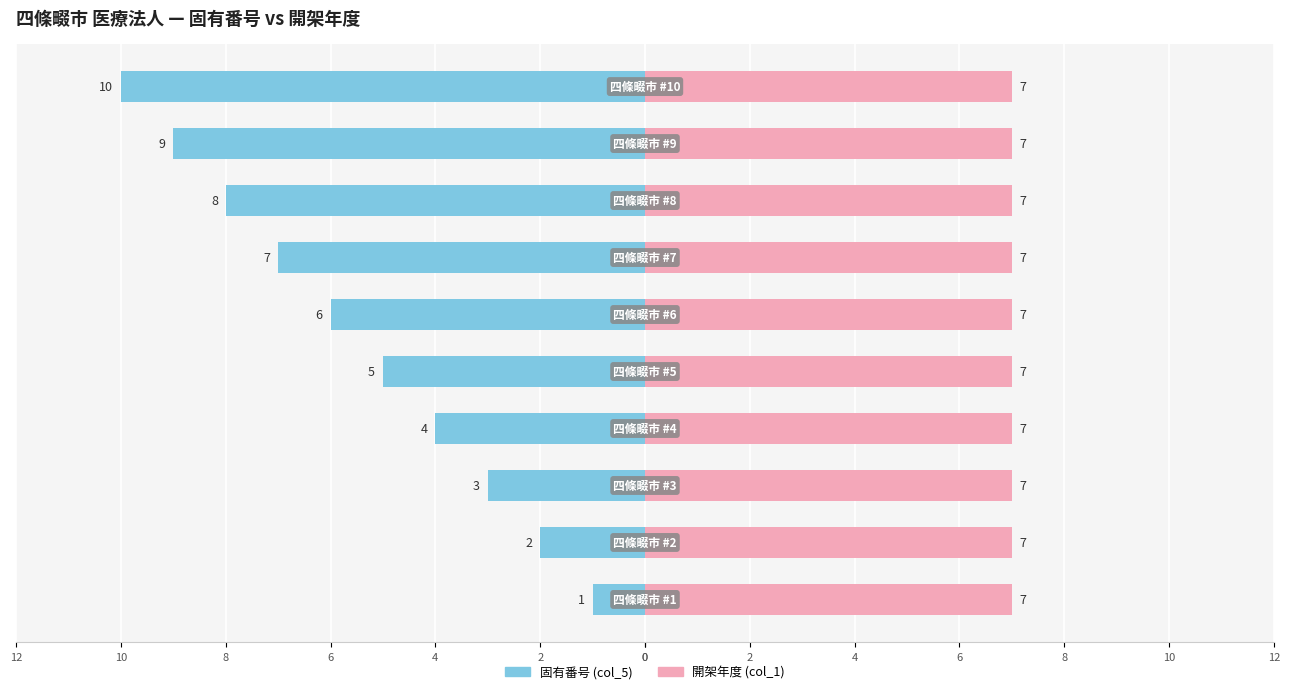

Which has a higher value, 0 or 8?

8